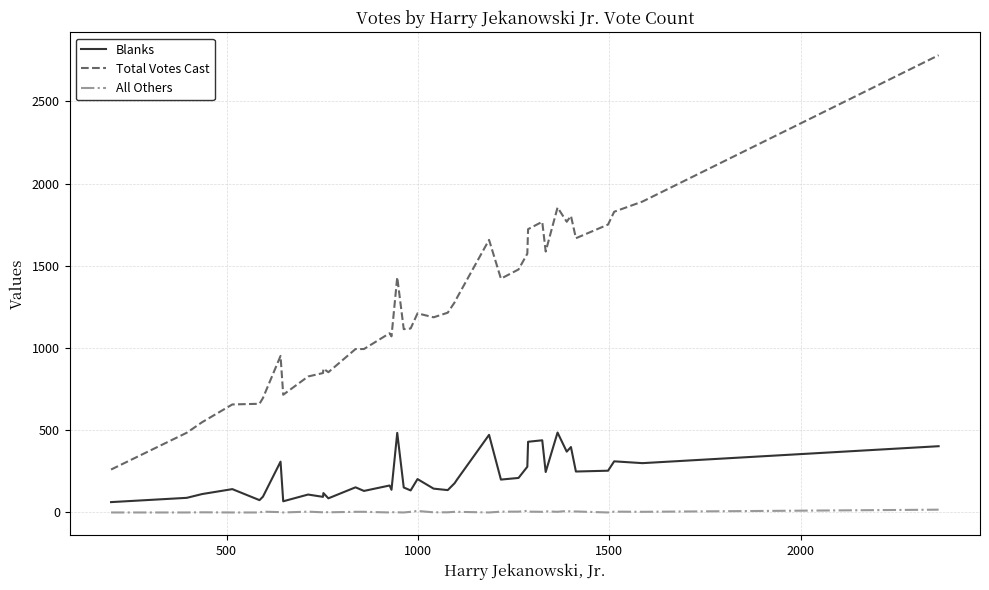

Which series has the widest spread of values?

Total Votes Cast